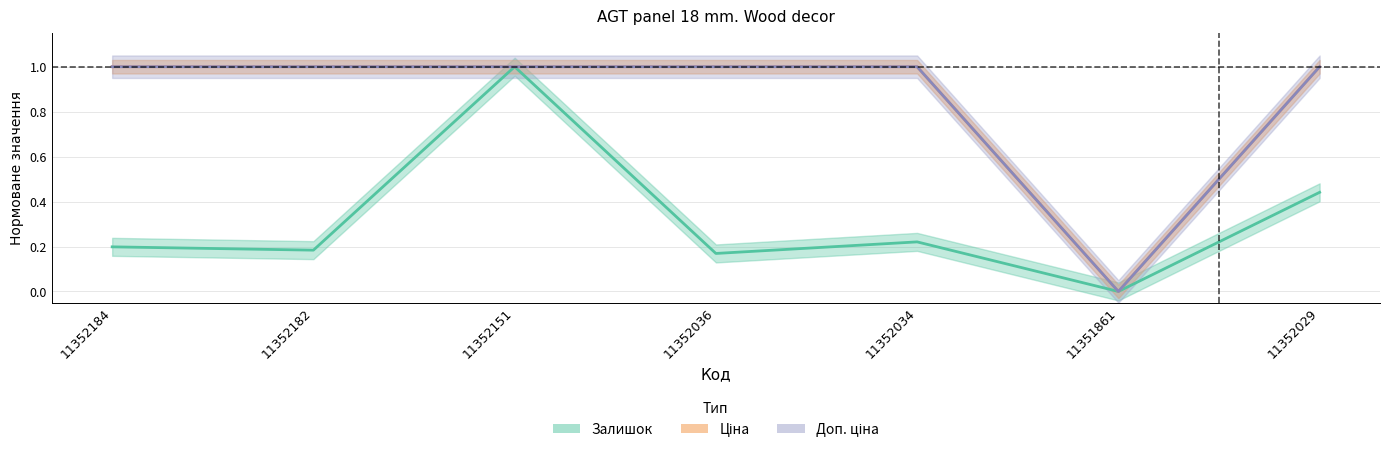

Which series has the largest range (max minus min)?

Залишок